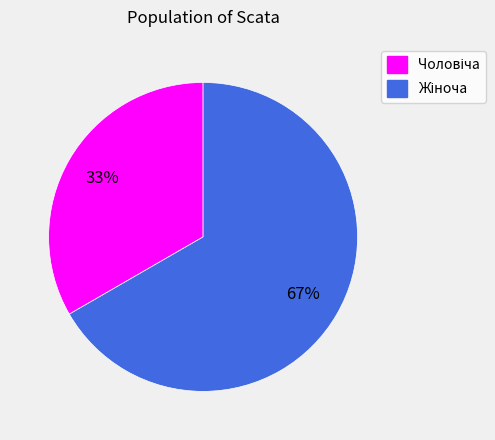

Is there any slice that represents more than half of the pie?

Yes